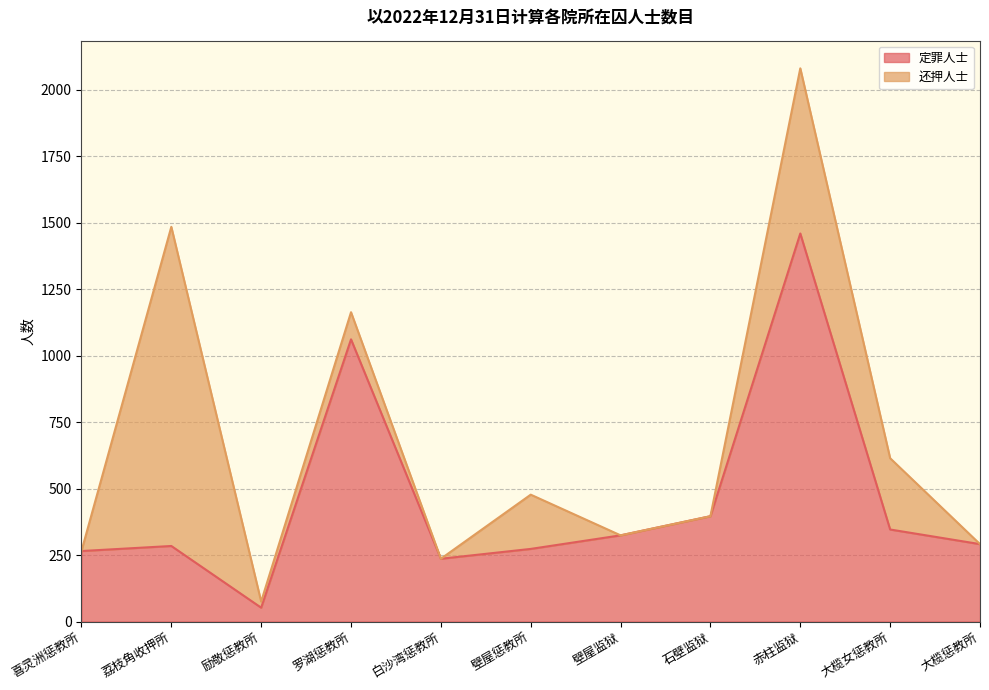

The value of 定罪人士 at 壁屋惩教所 is 273. True or false?

True